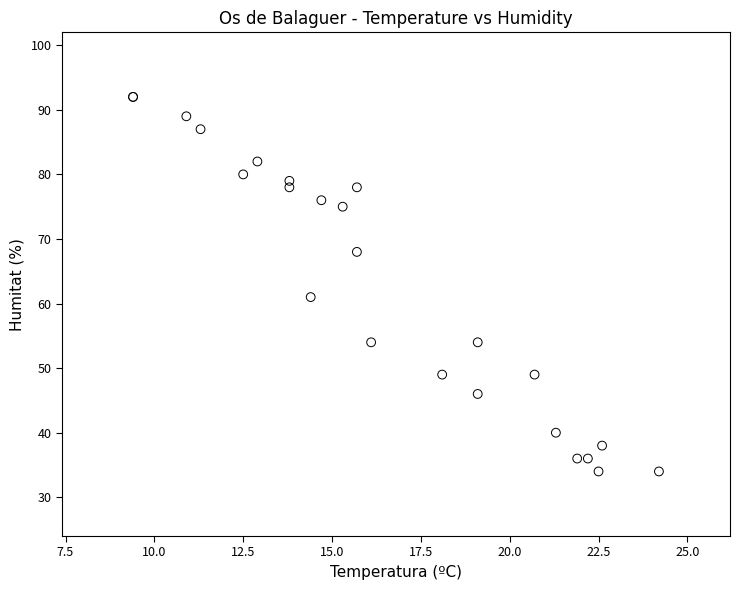

What Y value in the scatter plot is closest to 63?

61